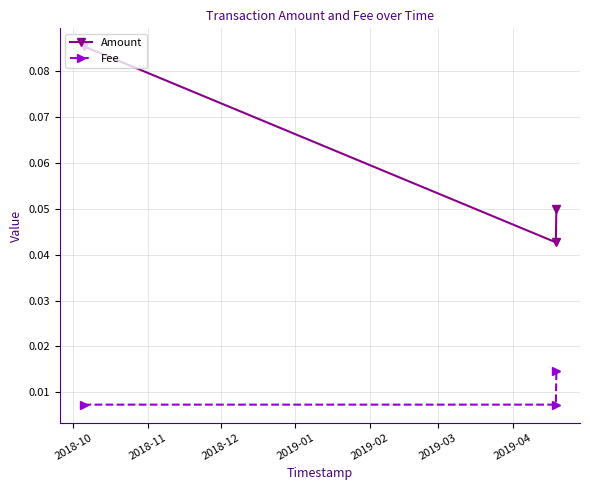

List the series in order of their overall mean, highest first.

Amount, Fee